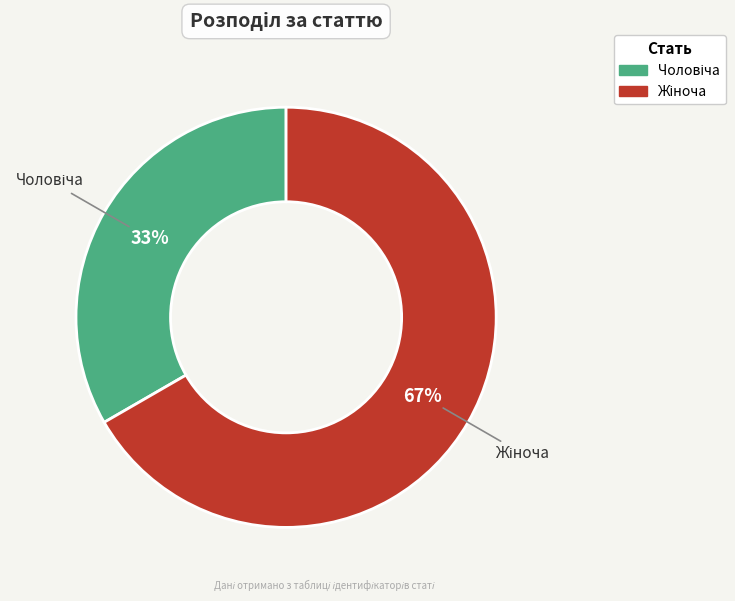

Does any single category account for the majority?

Yes